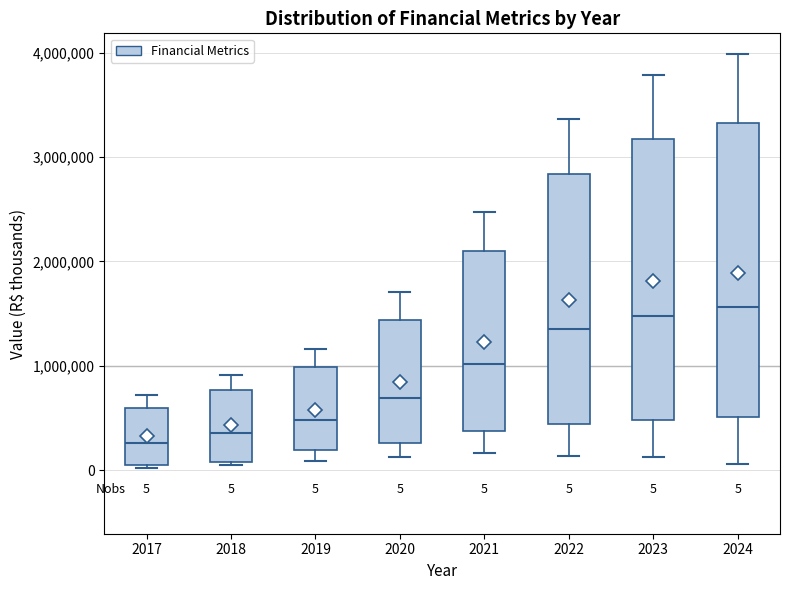

Comparing the boxes themselves (not the whiskers), which one is the tallest?

2024